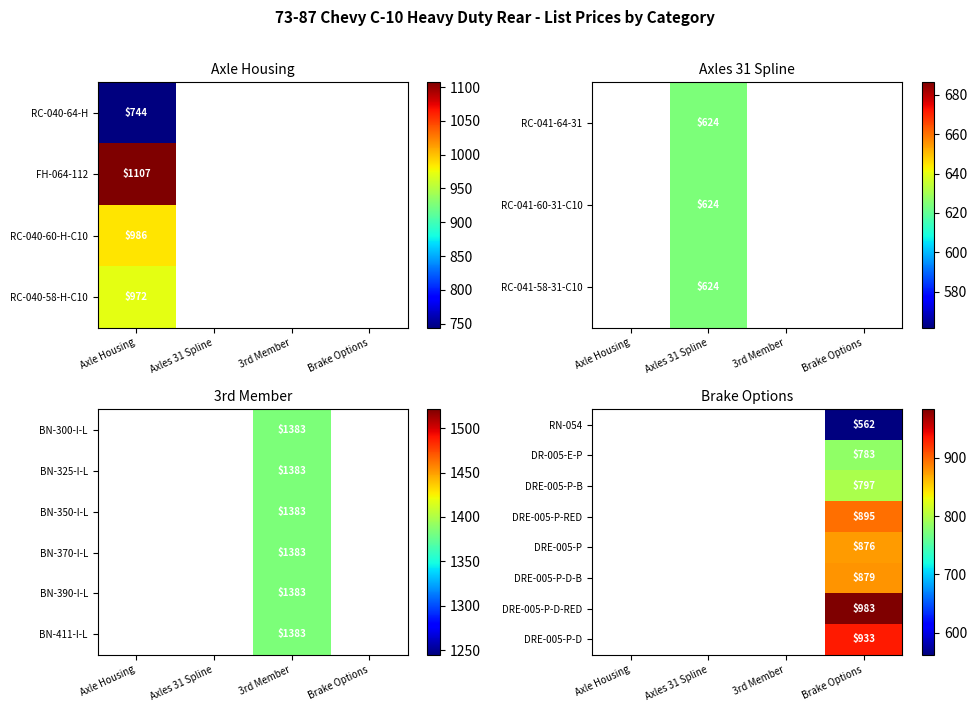

True or false: DR-005-E-P has a value of 1192 at Brake Options.

False